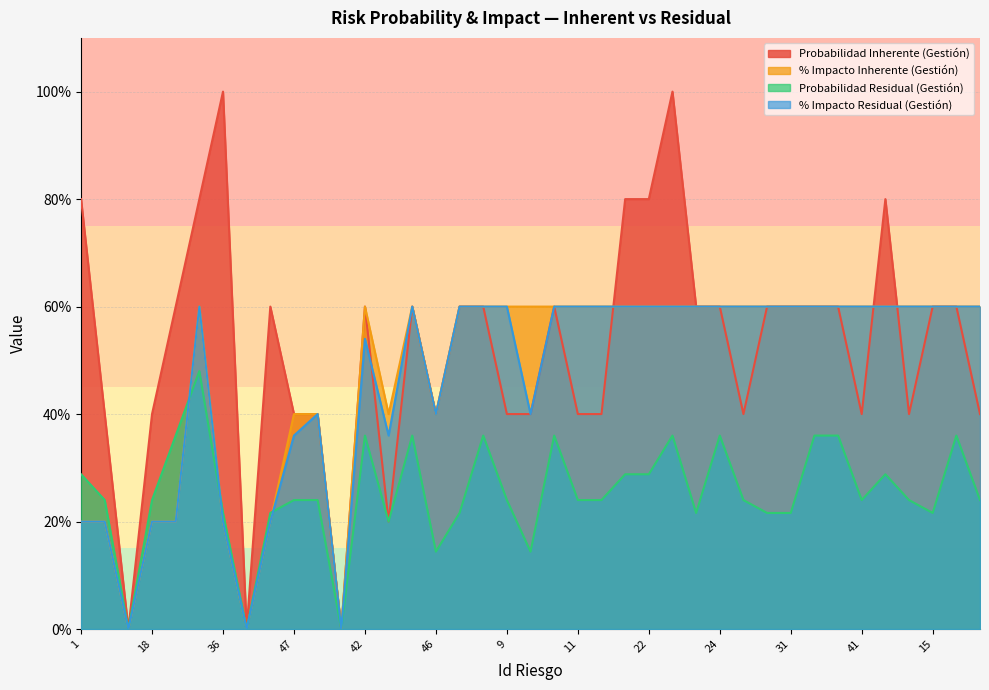

Reading right to left, list all the values displayed in this chart.

Probabilidad Inherente (Gestión): 17=0.4	14=0.6	15=0.6	27=0.4	38=0.8	41=0.4	35=0.6	33=0.6	31=0.6	30=0.6	29=0.4	24=0.6	58=0.6	23=1.0	22=0.8	21=0.8	13=0.4	11=0.4	10=0.6	48=0.4	9=0.4	7=0.6	5=0.6	46=0.4	4=0.6	25=0.2	42=0.6	56=0.0	34=0.4	47=0.4	61=0.6	32=0.0	36=1.0	6=0.8	19=0.6	18=0.4	28=0.0	2=0.4	1=0.8
% Impacto Inherente (Gestión): 17=0.6	14=0.6	15=0.6	27=0.6	38=0.6	41=0.6	35=0.6	33=0.6	31=0.6	30=0.6	29=0.6	24=0.6	58=0.6	23=0.6	22=0.6	21=0.6	13=0.6	11=0.6	10=0.6	48=0.6	9=0.6	7=0.6	5=0.6	46=0.4	4=0.6	25=0.4	42=0.6	56=0.0	34=0.4	47=0.4	61=0.2	32=0.0	36=0.2	6=0.6	19=0.2	18=0.2	28=0.0	2=0.2	1=0.2
Probabilidad Residual (Gestión): 17=0.2	14=0.4	15=0.2	27=0.2	38=0.3	41=0.2	35=0.4	33=0.4	31=0.2	30=0.2	29=0.2	24=0.4	58=0.2	23=0.4	22=0.3	21=0.3	13=0.2	11=0.2	10=0.4	48=0.1	9=0.2	7=0.4	5=0.2	46=0.1	4=0.4	25=0.2	42=0.4	56=0.0	34=0.2	47=0.2	61=0.2	32=0.0	36=0.2	6=0.5	19=0.4	18=0.2	28=0.0	2=0.2	1=0.3
% Impacto Residual (Gestión): 17=0.6	14=0.6	15=0.6	27=0.6	38=0.6	41=0.6	35=0.6	33=0.6	31=0.6	30=0.6	29=0.6	24=0.6	58=0.6	23=0.6	22=0.6	21=0.6	13=0.6	11=0.6	10=0.6	48=0.4	9=0.6	7=0.6	5=0.6	46=0.4	4=0.6	25=0.4	42=0.5	56=0.0	34=0.4	47=0.4	61=0.2	32=0.0	36=0.2	6=0.6	19=0.2	18=0.2	28=0.0	2=0.2	1=0.2